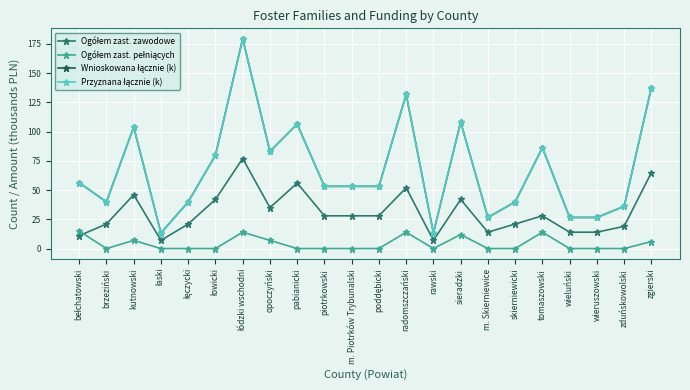

What is the label of the 16th point from the right?

łódzki wschodni